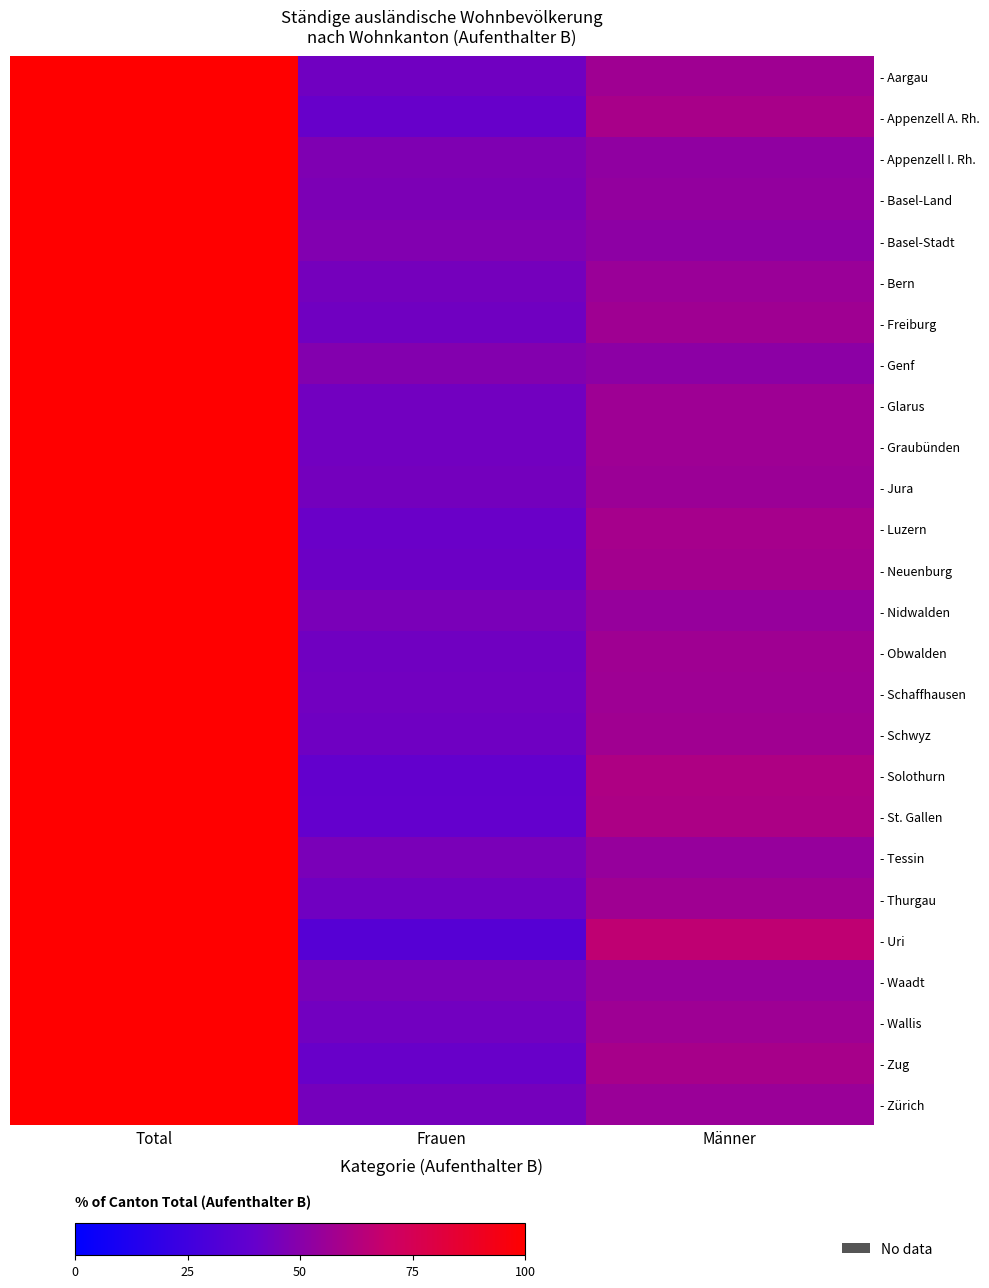

What is the smallest value displayed?

33.9